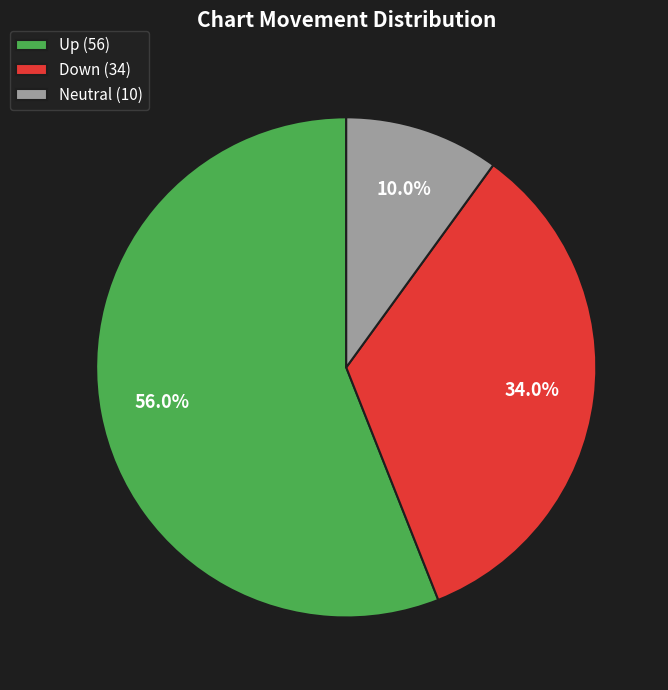

What is the largest slice in the pie chart?

Up (56)